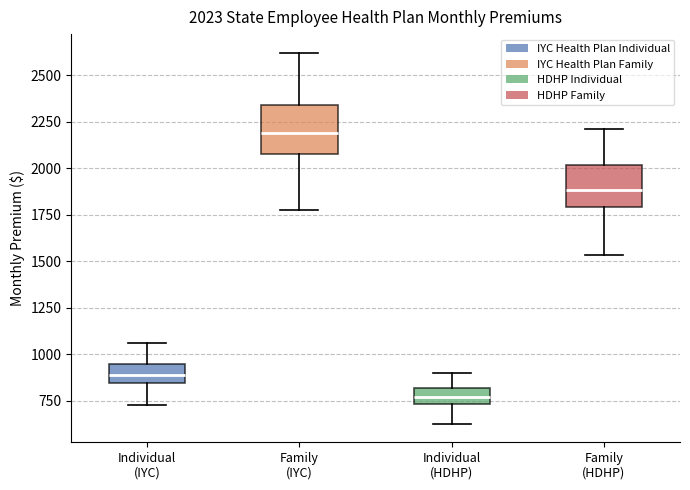

Which box has the lowest median line?

Individual (HDHP)